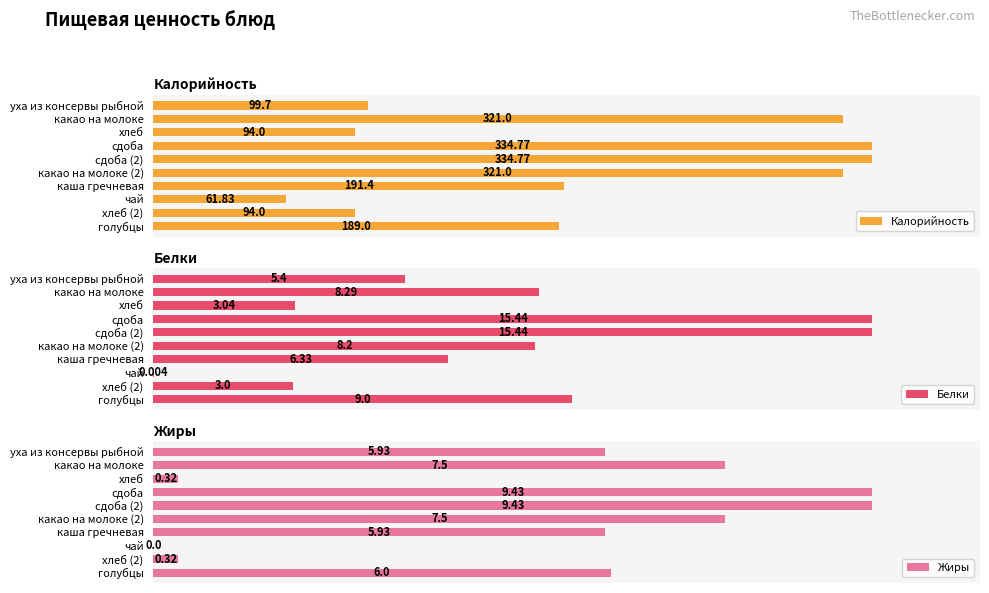

Is it true that Белки equals 2.1 at хлеб?

False